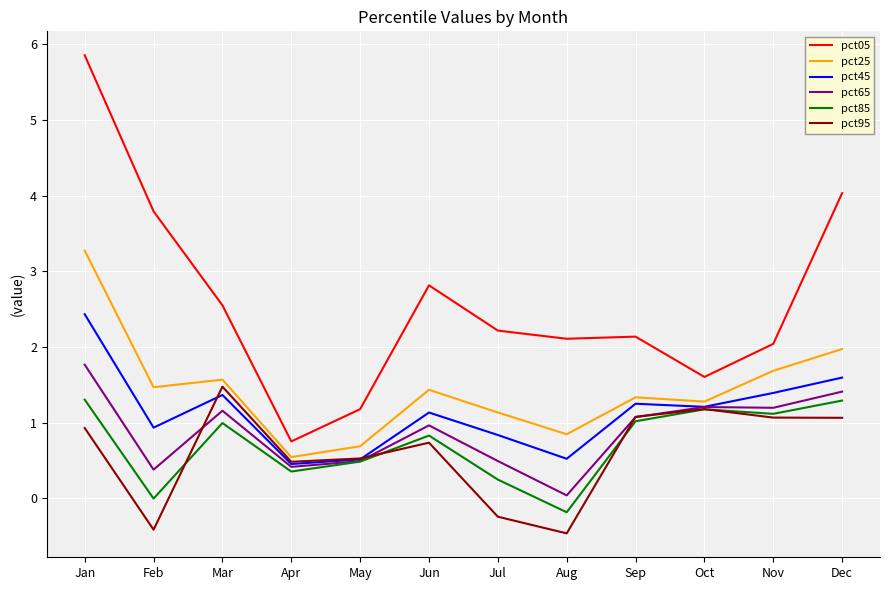

What is the difference between the maximum and minimum values in the pct25 series?

2.7